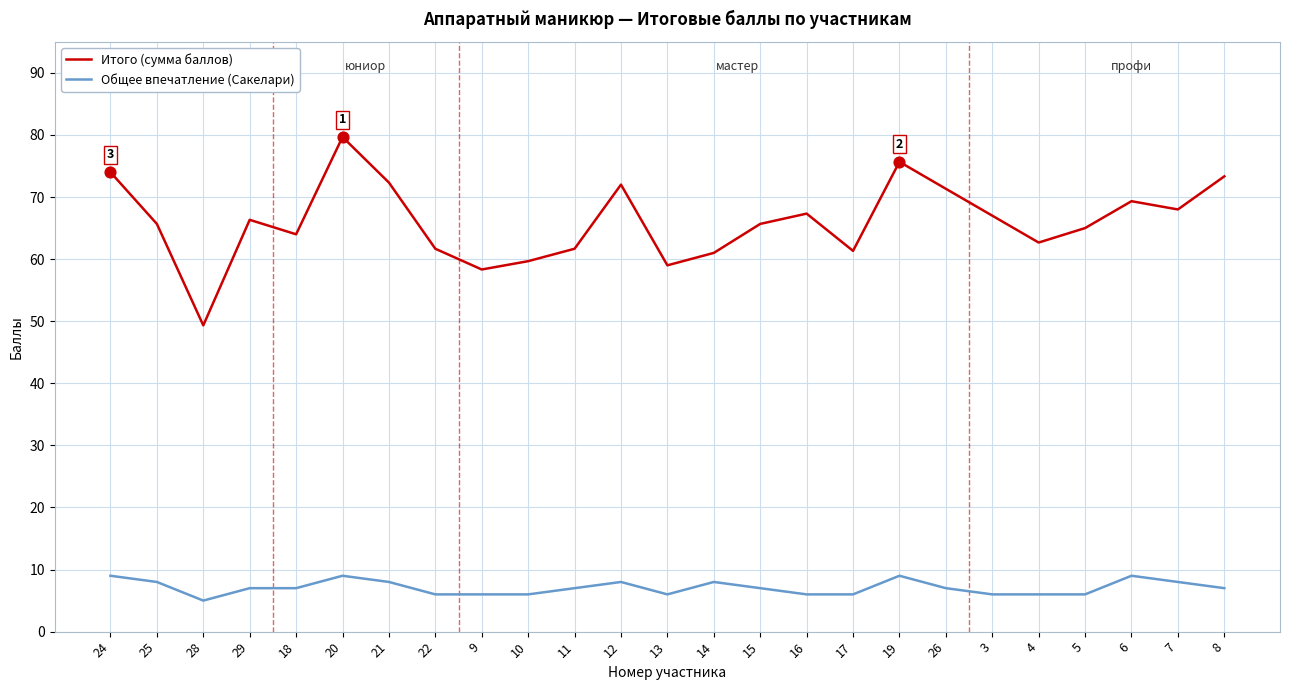

What are all the series names shown in the legend?

Итого (сумма баллов), Общее впечатление (Сакелари)